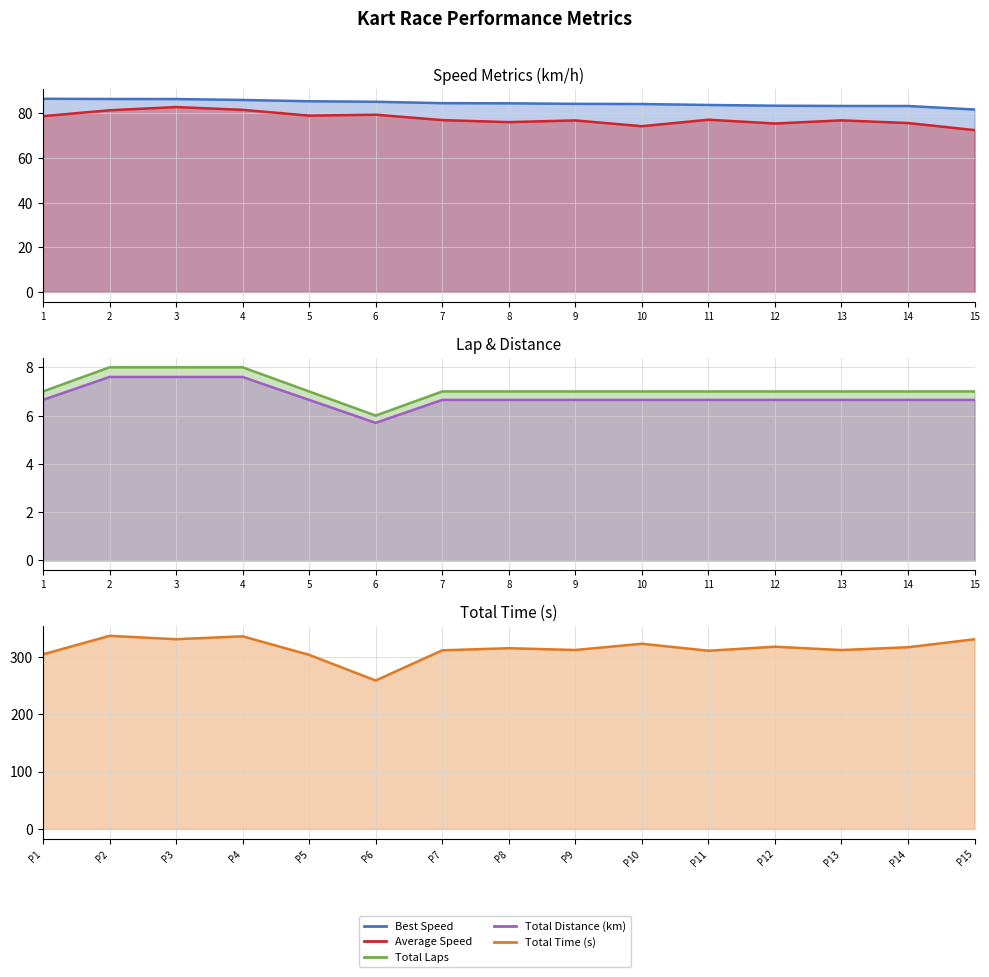

What is the average value of the Total Laps series?

6.8